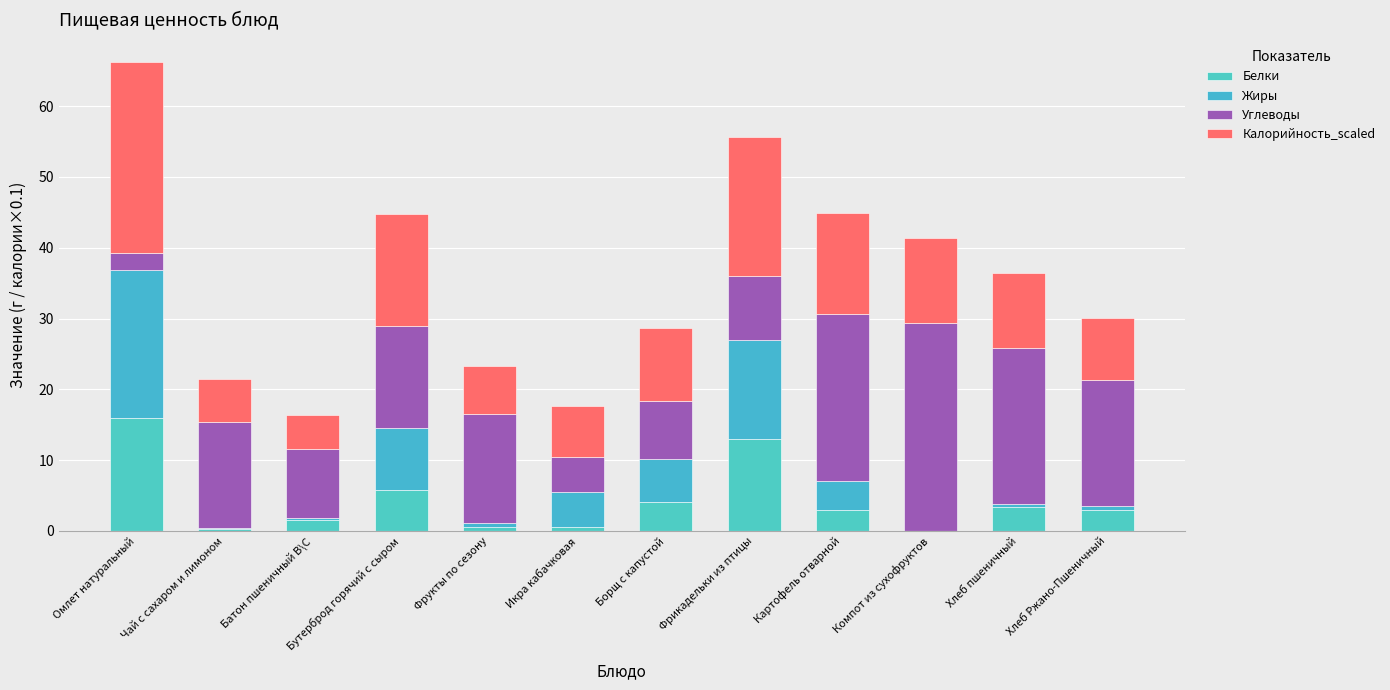

What position from the right is Фрикадельки из птицы?

5